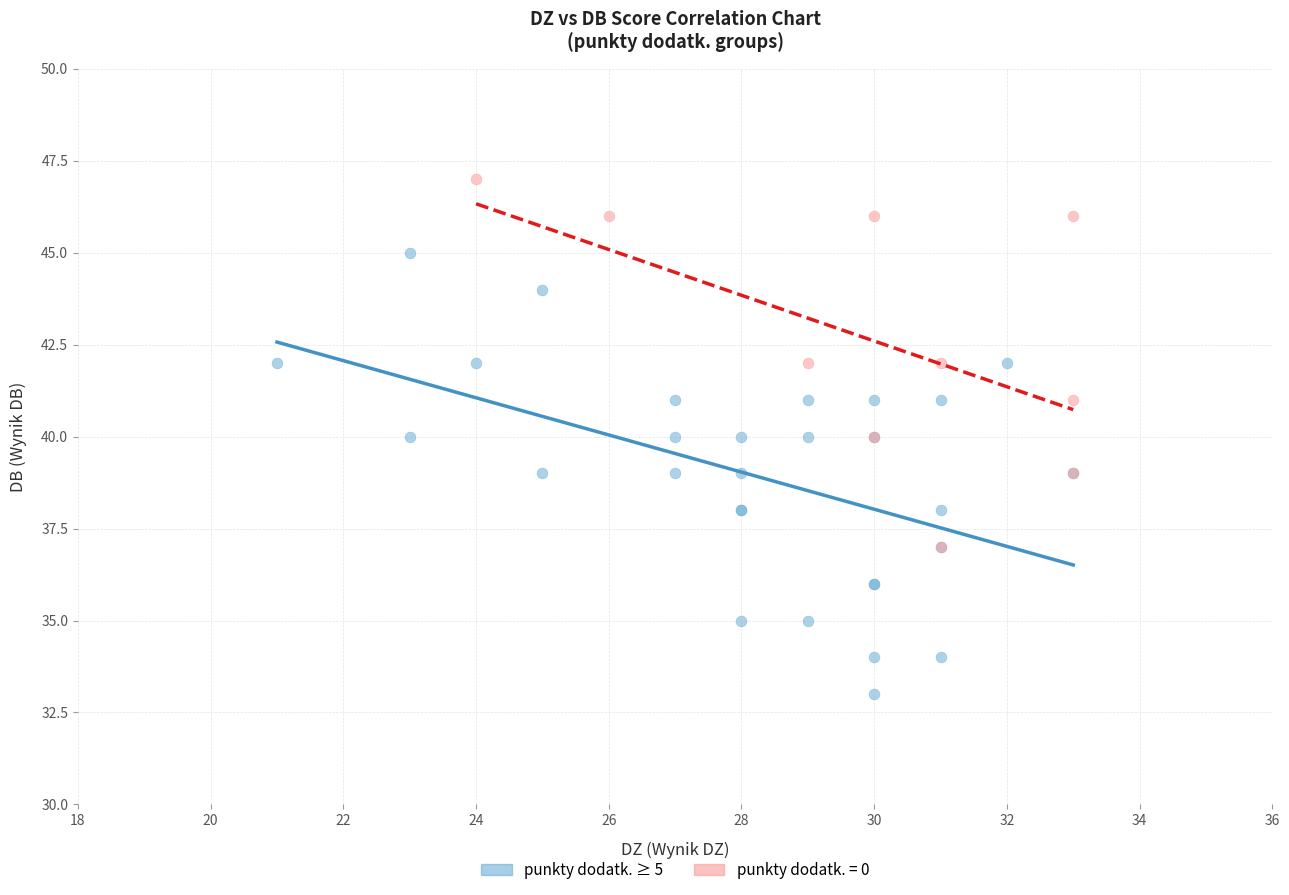

Which series has the largest Y range (max minus min)?

punkty dodatk. ≥ 5